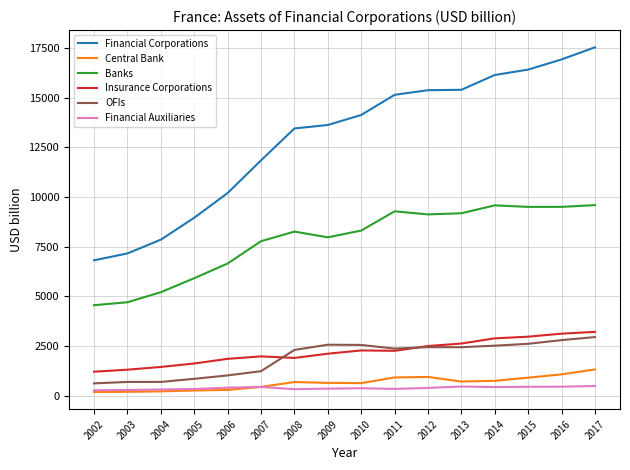

The value of Financial Corporations at 2015 is 24848.7. True or false?

False